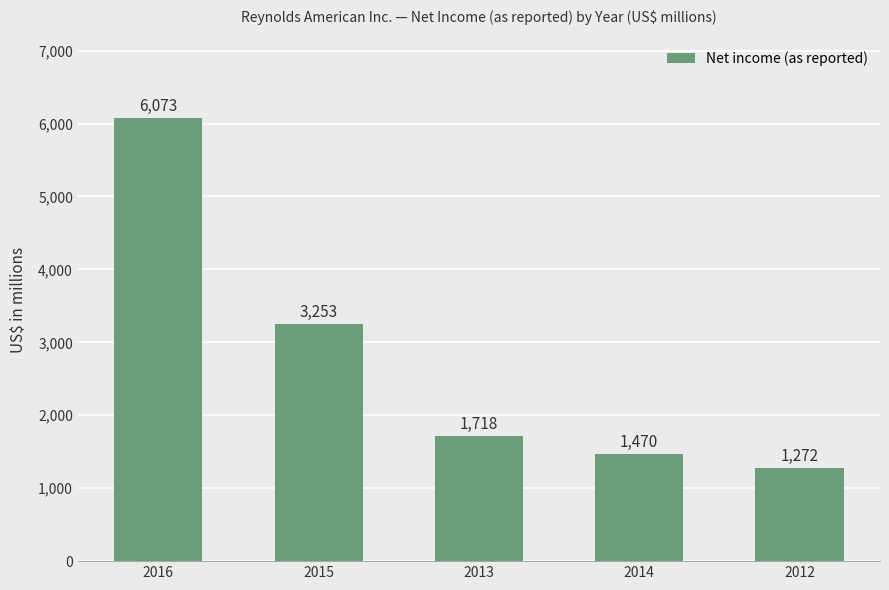

What is the label of the 1st bar from the left?

2016